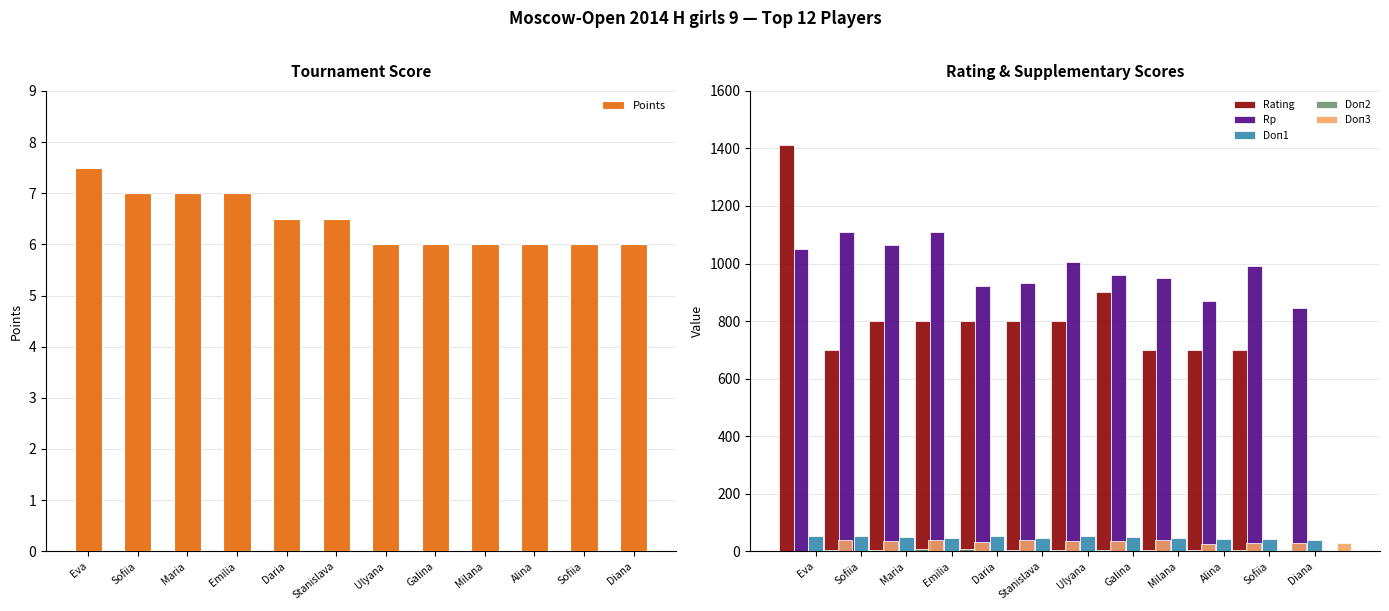

What are all the series names shown in the legend?

Points, Rating, Rp, Doп1, Doп2, Doп3